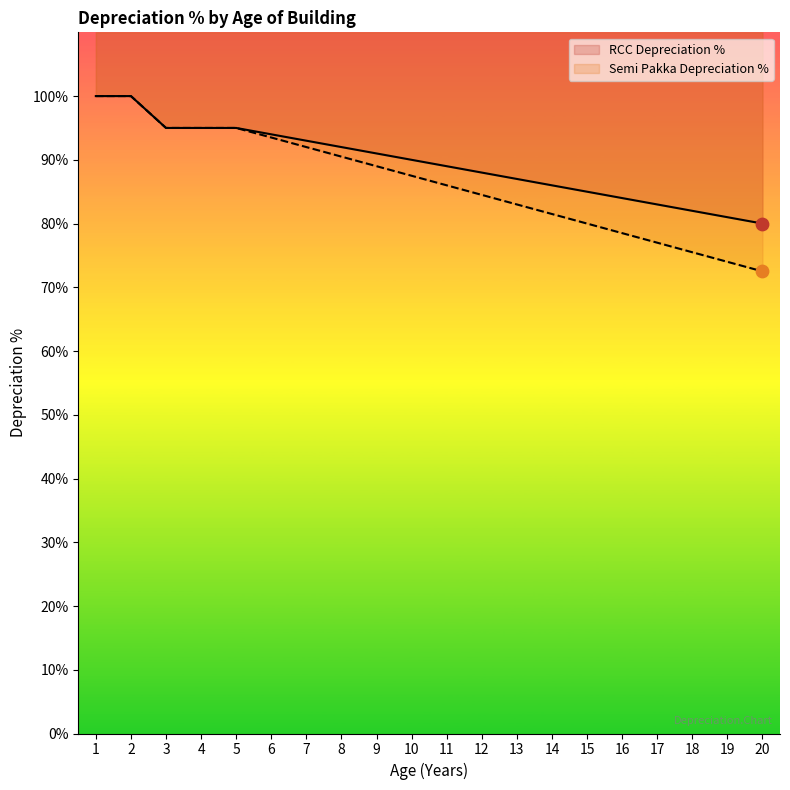

Which series contains the highest Y value?

RCC Depreciation %